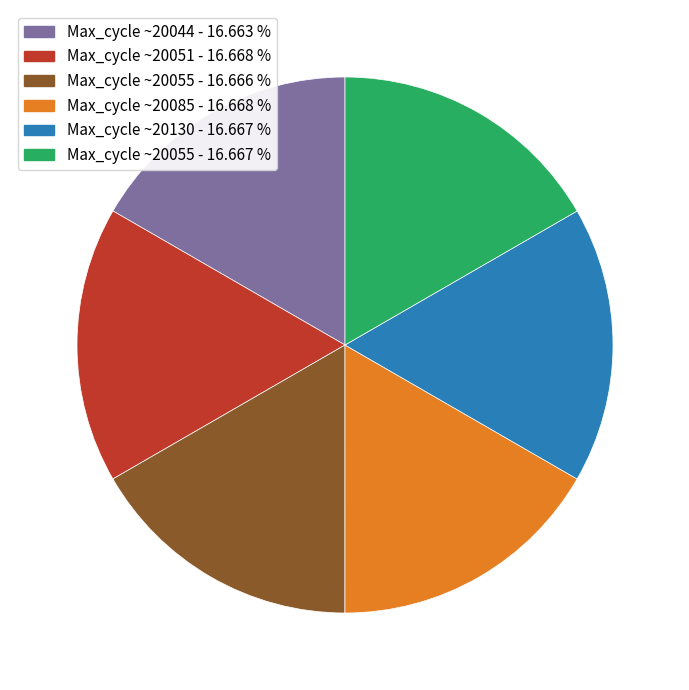

Does any single category account for the majority?

No